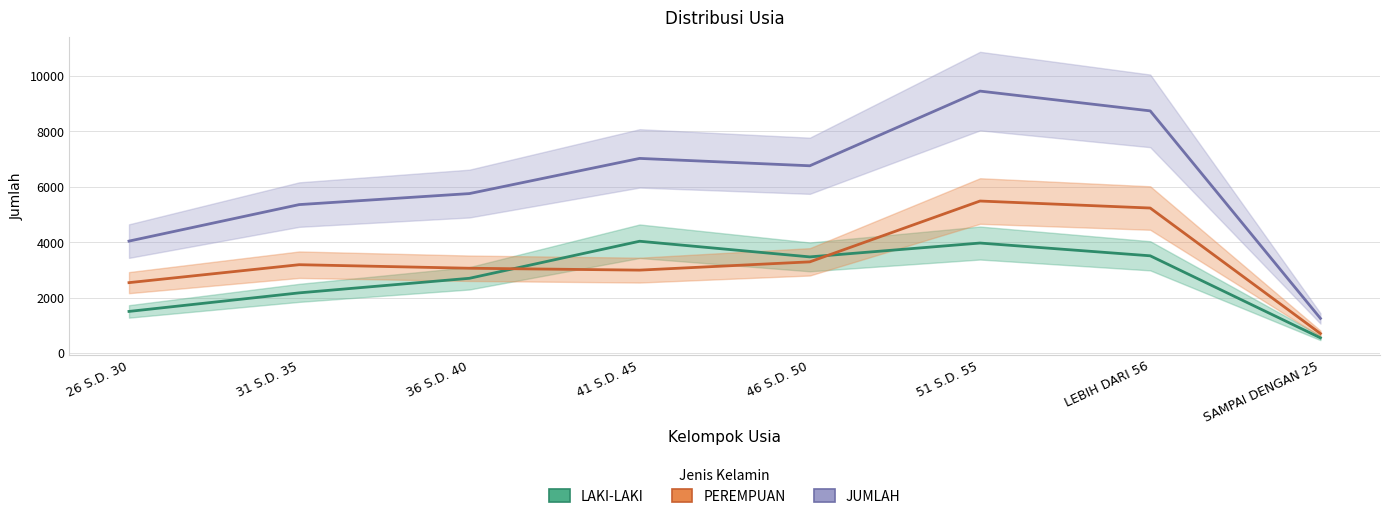

Which series has the largest total across all categories?

JUMLAH